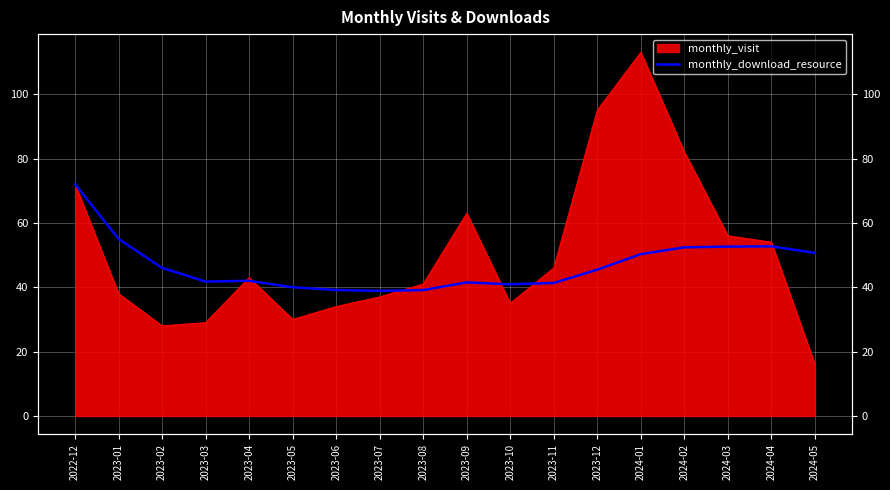

What is the label of the 2nd point from the left?

2023-01